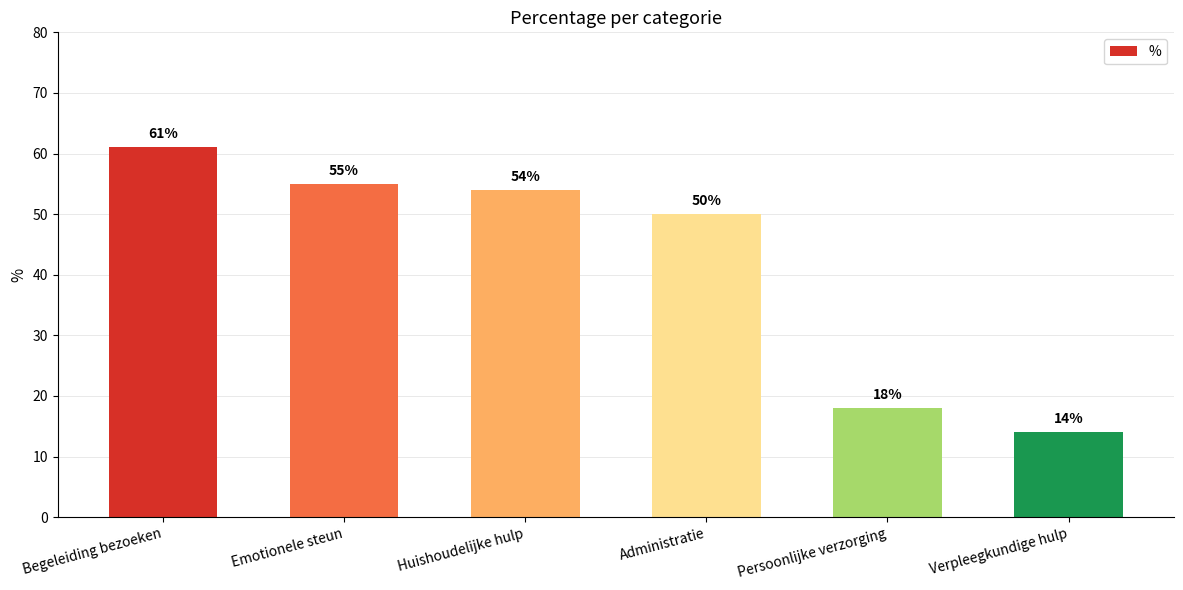

Between Administratie and Verpleegkundige hulp, which is larger?

Administratie